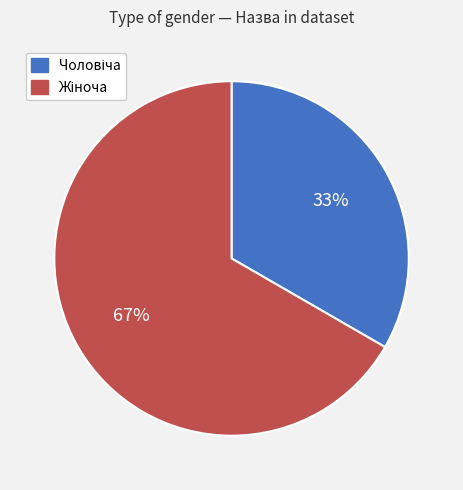

To the nearest percent, what is the average slice percentage?

50%